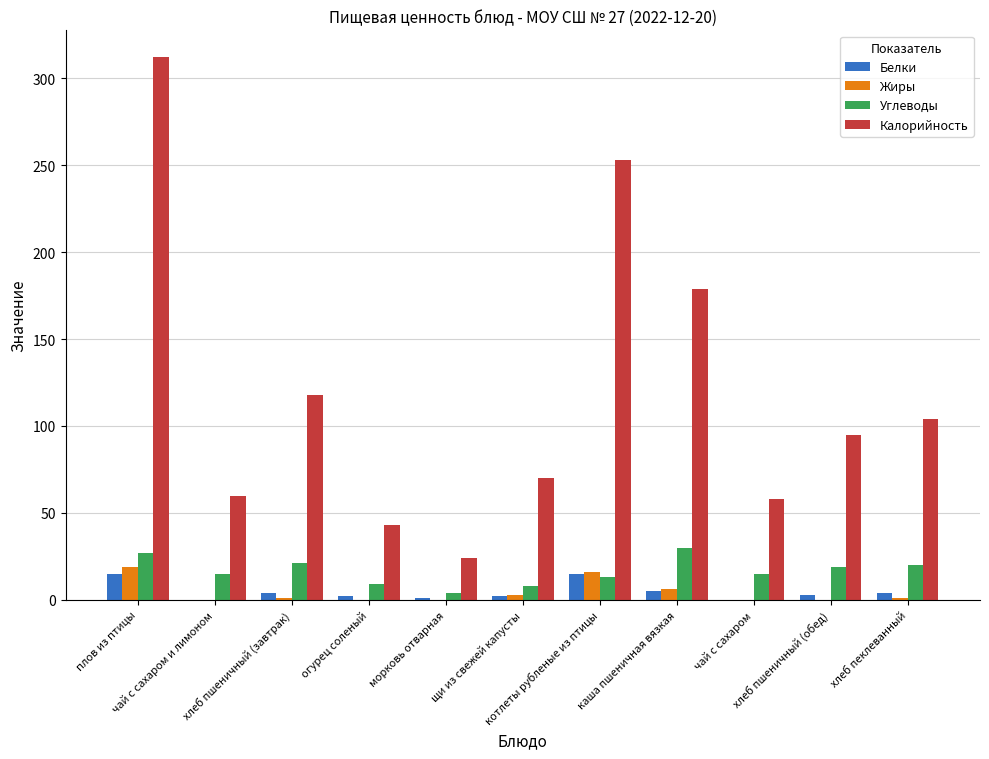

What are all the series names shown in the legend?

Белки, Жиры, Углеводы, Калорийность